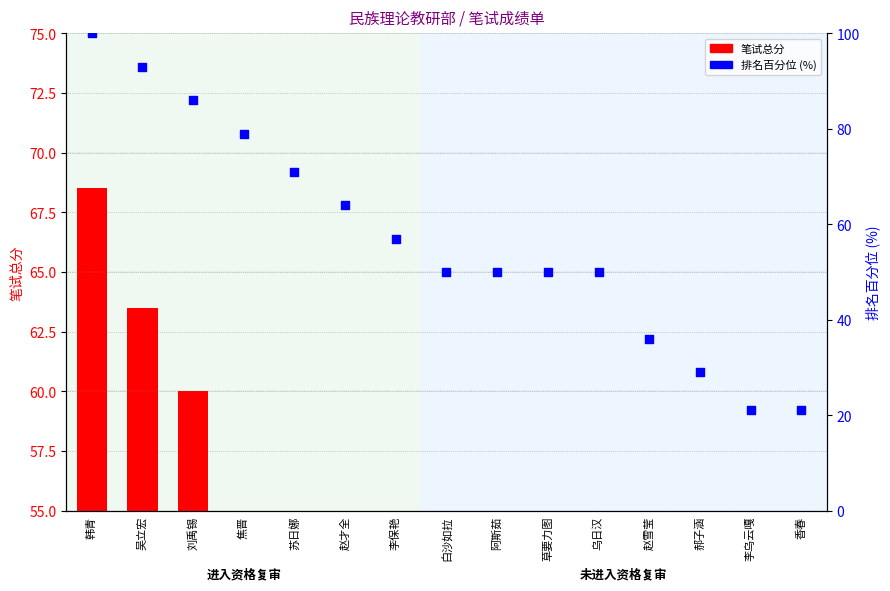

Which series has the largest total across all categories?

排名百分位 (%)